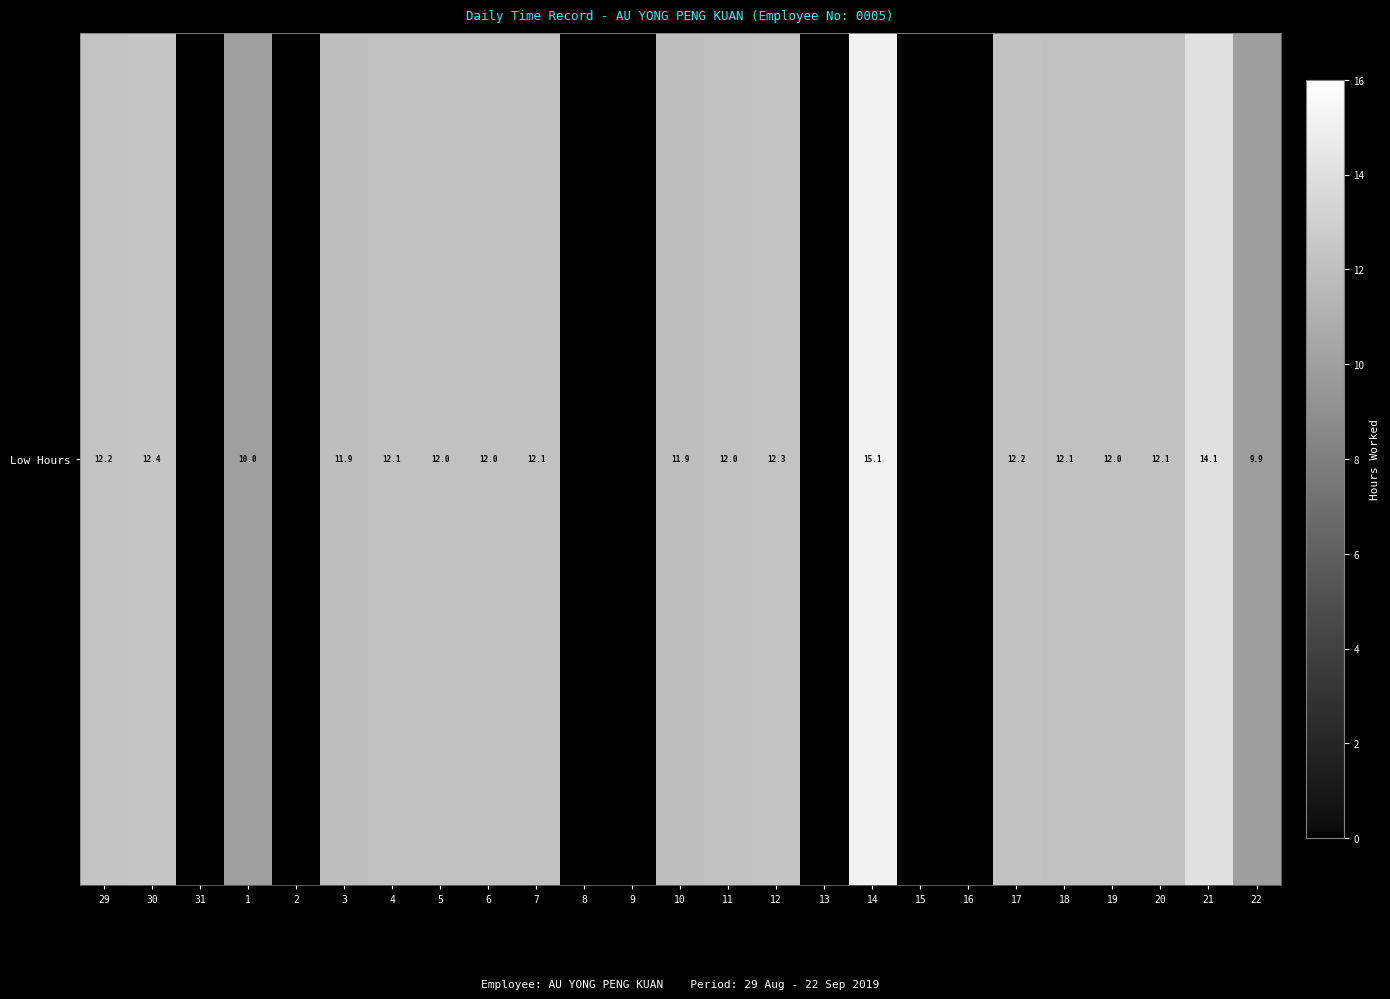

What is the difference between the maximum and minimum values?

15.1